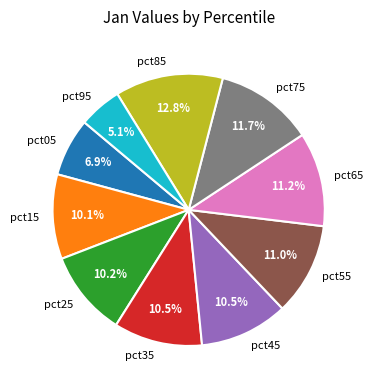

Is it true that pct55 is 11% of the pie?

True